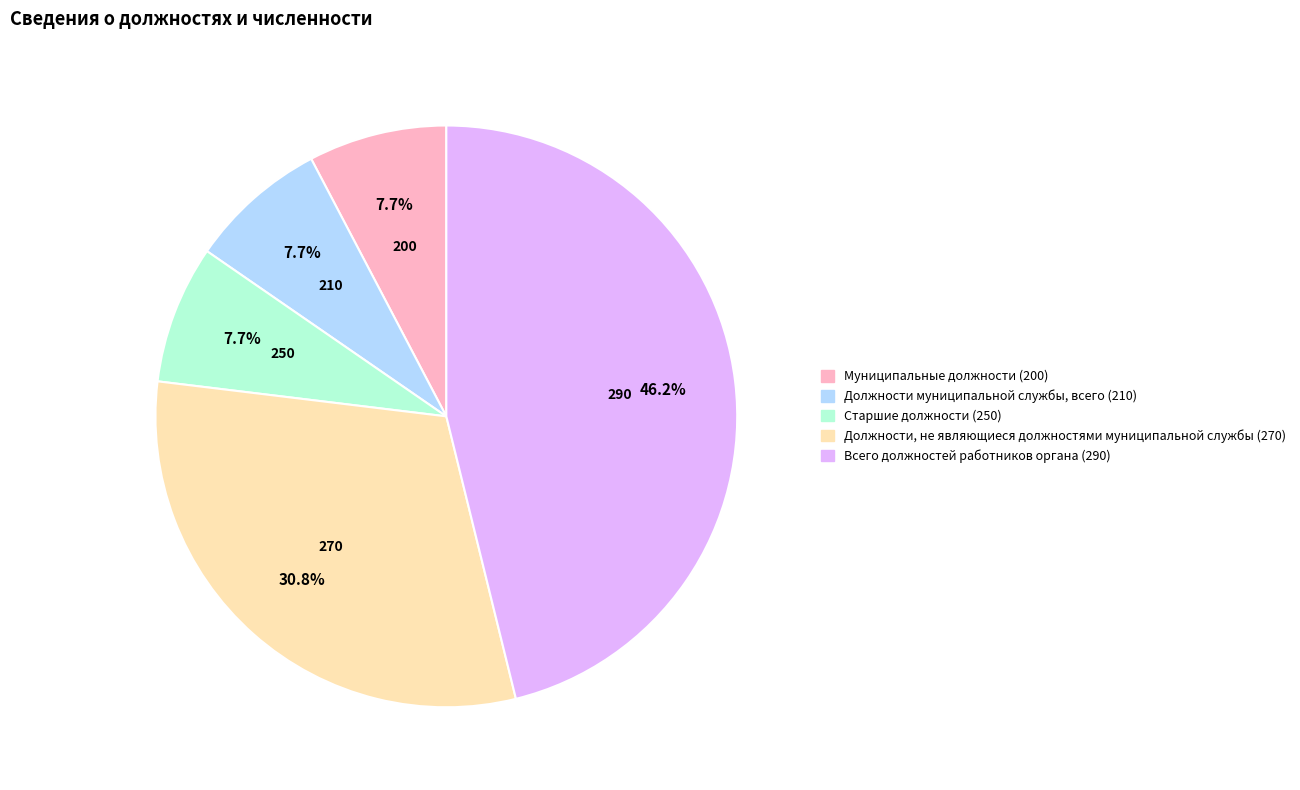

What is the largest slice in the pie chart?

Всего должностей работников органа (290)